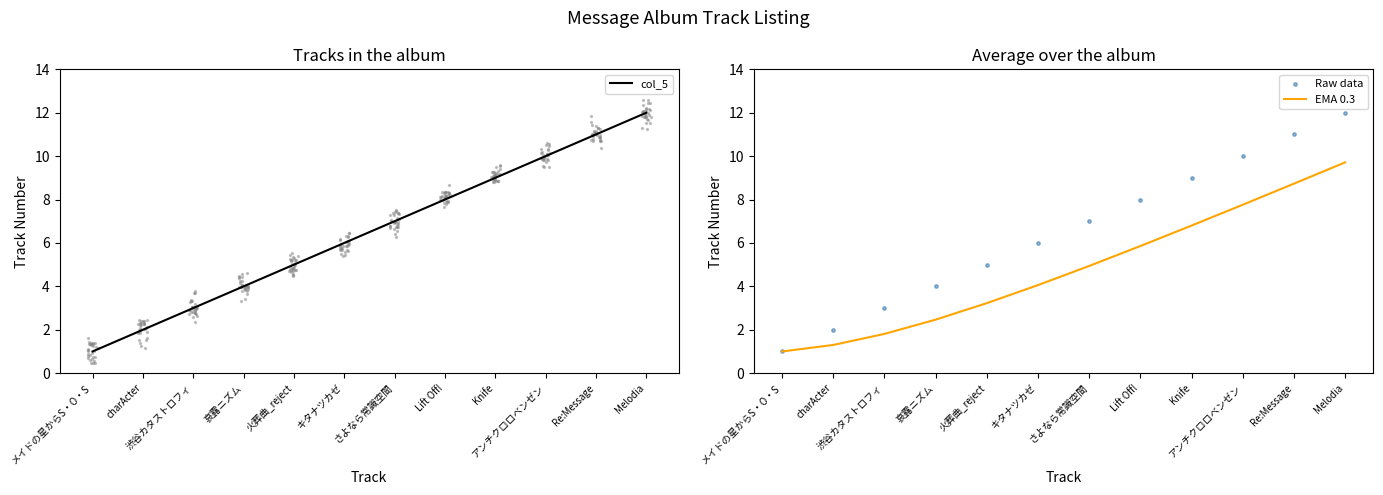

Which series contains the lowest Y value?

col_5